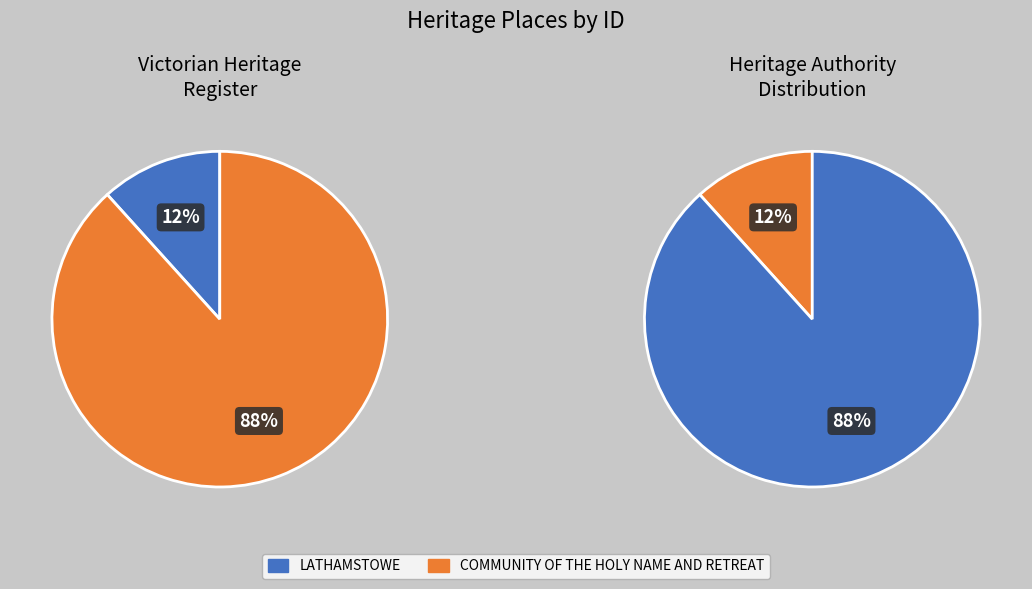

Is there any slice that represents more than half of the pie?

Yes